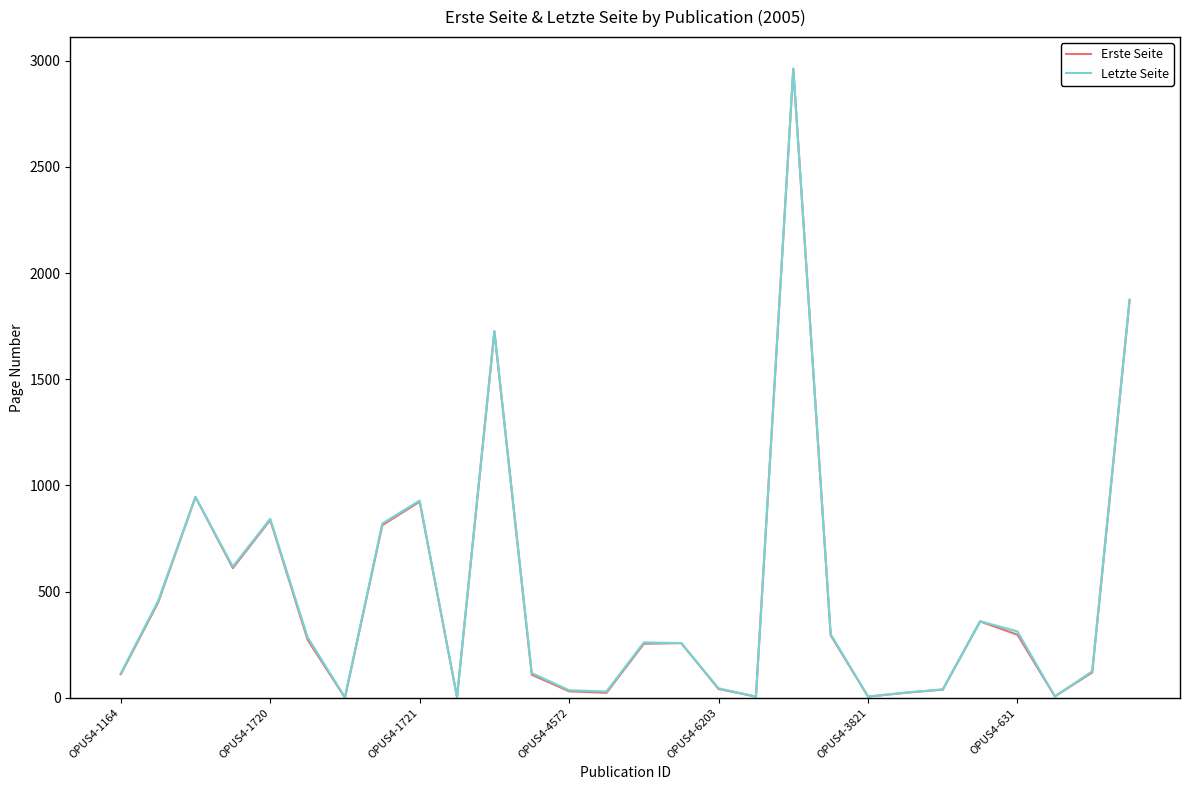

What is the maximum value shown in the chart?

2963